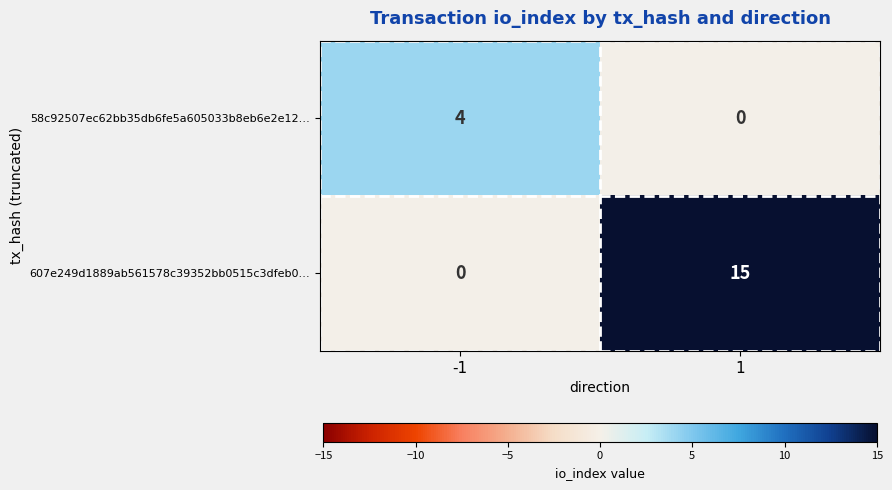

What is the total value across all series at 1?

15